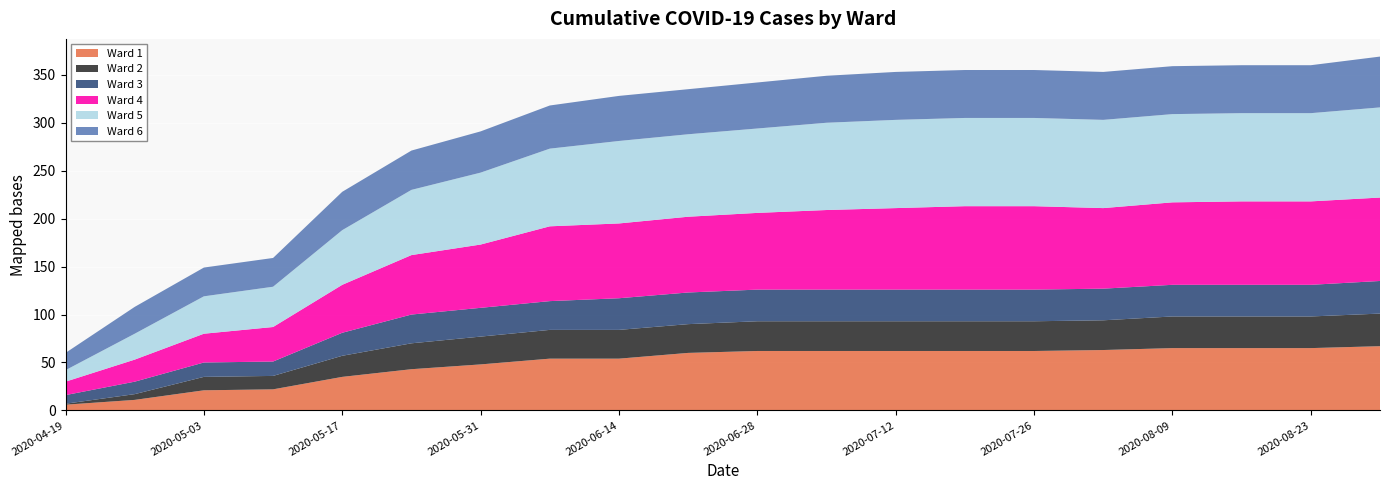

Reading right to left, transcribe all the data shown in this chart.

Ward 1: 2020-08-30=67	2020-08-23=65	2020-08-16=65	2020-08-09=65	2020-08-02=63	2020-07-26=62	2020-07-19=62	2020-07-12=62	2020-07-05=62	2020-06-28=62	2020-06-21=60	2020-06-14=54	2020-06-07=54	2020-05-31=48	2020-05-24=43	2020-05-17=35	2020-05-10=22	2020-05-03=21	2020-04-26=11	2020-04-19=6
Ward 2: 2020-08-30=34	2020-08-23=33	2020-08-16=33	2020-08-09=33	2020-08-02=31	2020-07-26=31	2020-07-19=31	2020-07-12=31	2020-07-05=31	2020-06-28=31	2020-06-21=30	2020-06-14=30	2020-06-07=30	2020-05-31=29	2020-05-24=27	2020-05-17=22	2020-05-10=14	2020-05-03=14	2020-04-26=6	2020-04-19=1
Ward 3: 2020-08-30=34	2020-08-23=33	2020-08-16=33	2020-08-09=33	2020-08-02=33	2020-07-26=33	2020-07-19=33	2020-07-12=33	2020-07-05=33	2020-06-28=33	2020-06-21=33	2020-06-14=33	2020-06-07=30	2020-05-31=30	2020-05-24=30	2020-05-17=24	2020-05-10=15	2020-05-03=15	2020-04-26=13	2020-04-19=9
Ward 4: 2020-08-30=87	2020-08-23=87	2020-08-16=87	2020-08-09=86	2020-08-02=84	2020-07-26=87	2020-07-19=87	2020-07-12=85	2020-07-05=83	2020-06-28=80	2020-06-21=79	2020-06-14=78	2020-06-07=78	2020-05-31=66	2020-05-24=62	2020-05-17=50	2020-05-10=36	2020-05-03=30	2020-04-26=23	2020-04-19=14
Ward 5: 2020-08-30=94	2020-08-23=92	2020-08-16=92	2020-08-09=92	2020-08-02=92	2020-07-26=92	2020-07-19=92	2020-07-12=92	2020-07-05=91	2020-06-28=88	2020-06-21=86	2020-06-14=86	2020-06-07=81	2020-05-31=75	2020-05-24=68	2020-05-17=57	2020-05-10=42	2020-05-03=39	2020-04-26=27	2020-04-19=12
Ward 6: 2020-08-30=53	2020-08-23=50	2020-08-16=50	2020-08-09=50	2020-08-02=50	2020-07-26=50	2020-07-19=50	2020-07-12=50	2020-07-05=49	2020-06-28=48	2020-06-21=47	2020-06-14=47	2020-06-07=45	2020-05-31=43	2020-05-24=41	2020-05-17=40	2020-05-10=30	2020-05-03=30	2020-04-26=28	2020-04-19=18